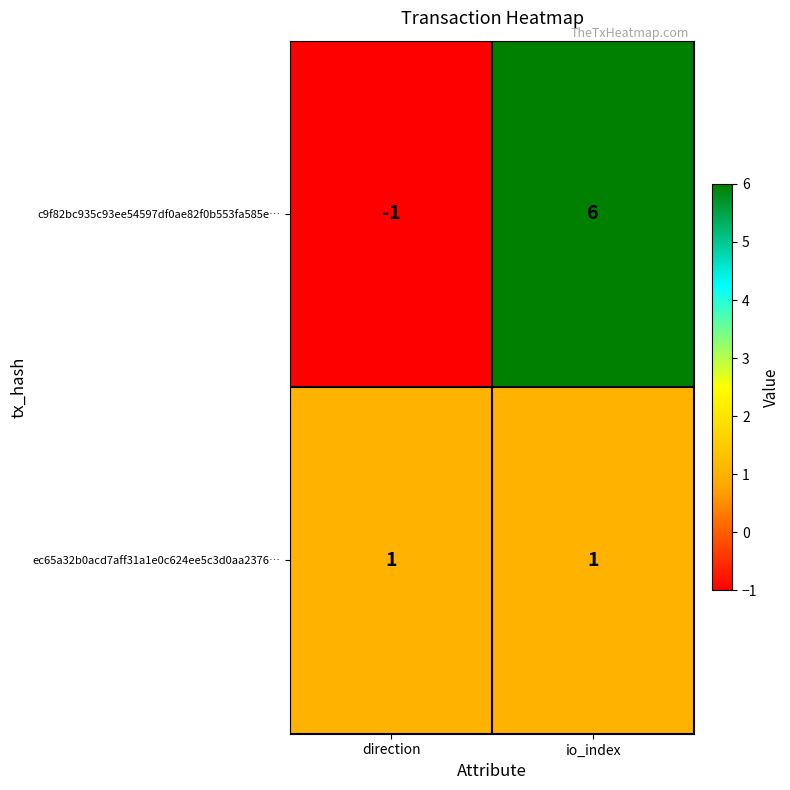

Reading left to right, extract all data points from this chart.

c9f82bc935c93ee54597df0ae82f0b553fa585e…: direction=-1	io_index=6
ec65a32b0acd7aff31a1e0c624ee5c3d0aa2376…: direction=1	io_index=1